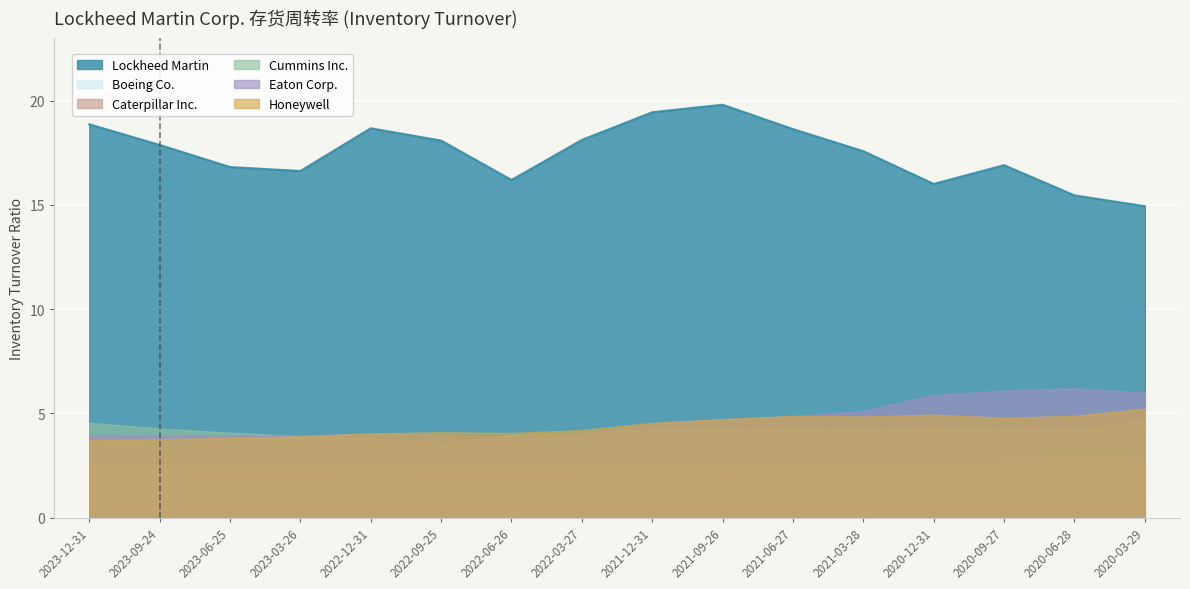

What is the greatest value displayed?

19.8